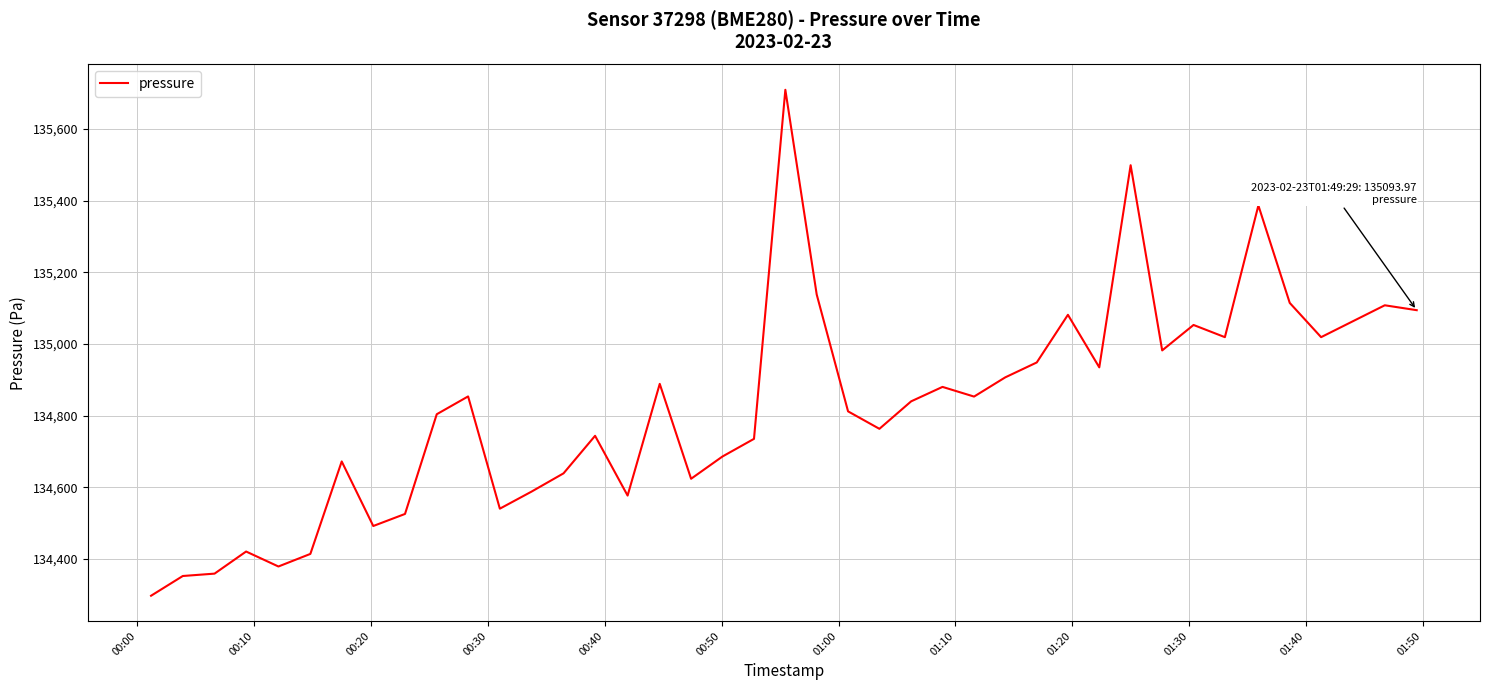

What is the greatest value displayed?

135709.1